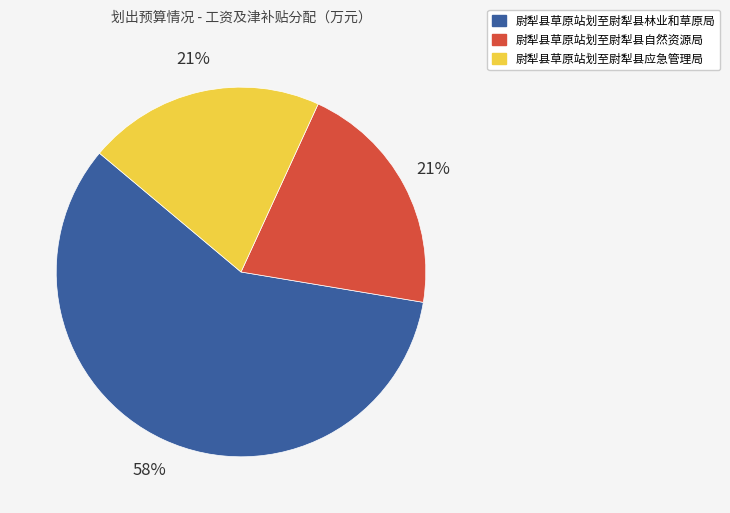

True or false: 尉犁县草原站划至尉犁县应急管理局 accounts for 8% of the total.

False